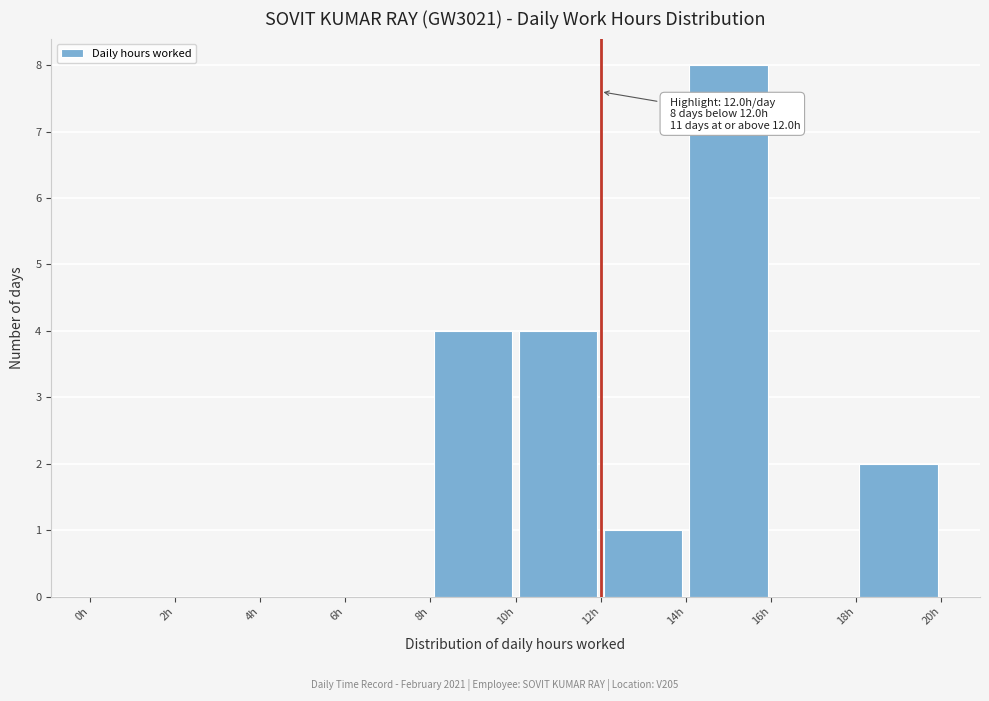

Over which range of the x-axis is the bar tallest?

14 to 16